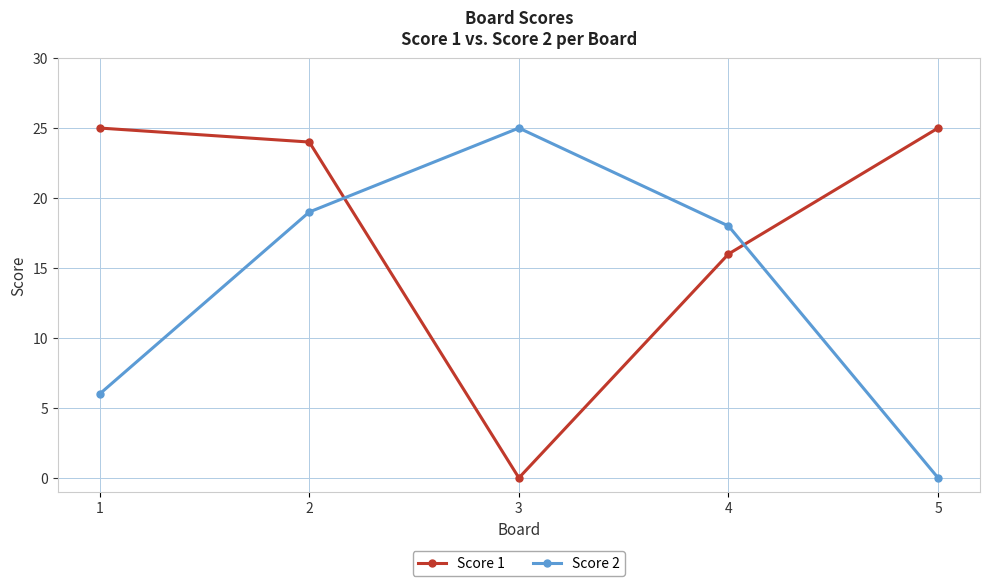

How many values in the Score 1 series are below 24?

2